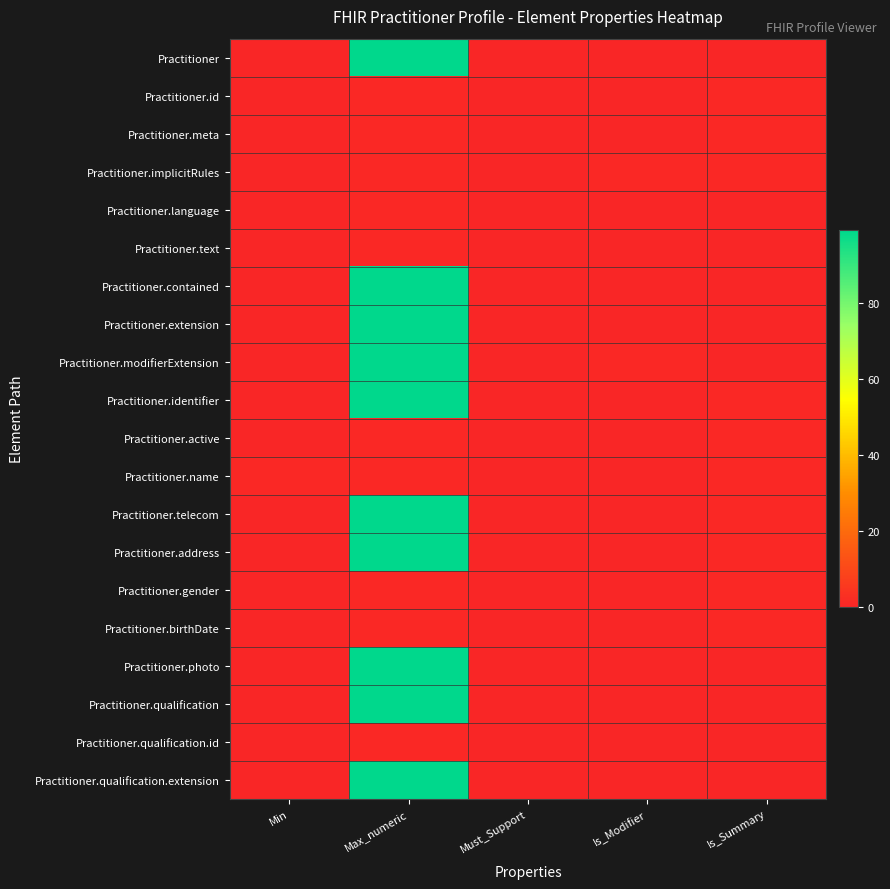

What is the maximum value shown in the chart?

99